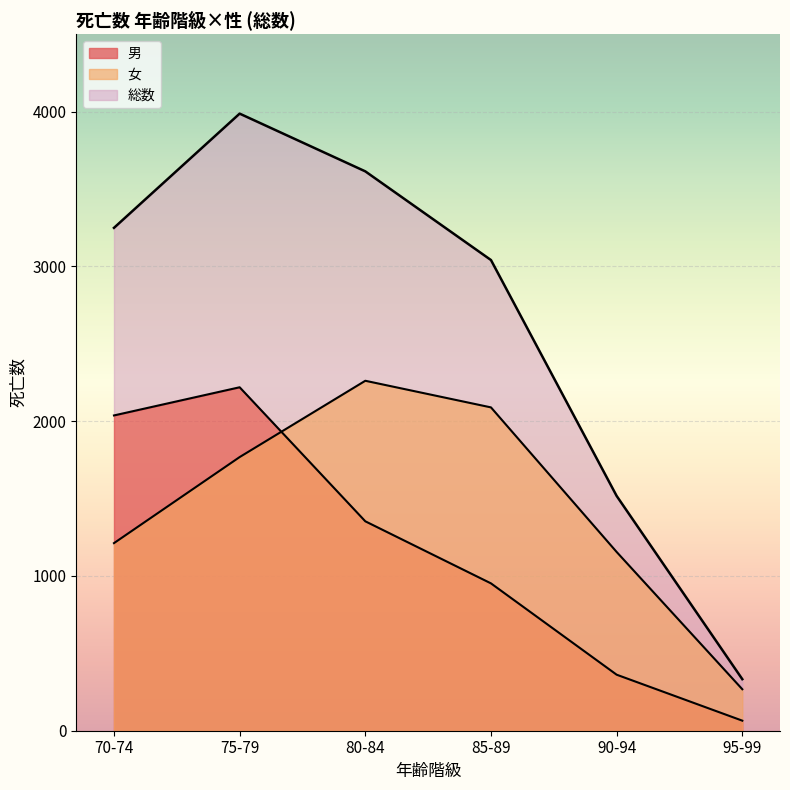

How many intersections are there between 男 and 女?

1